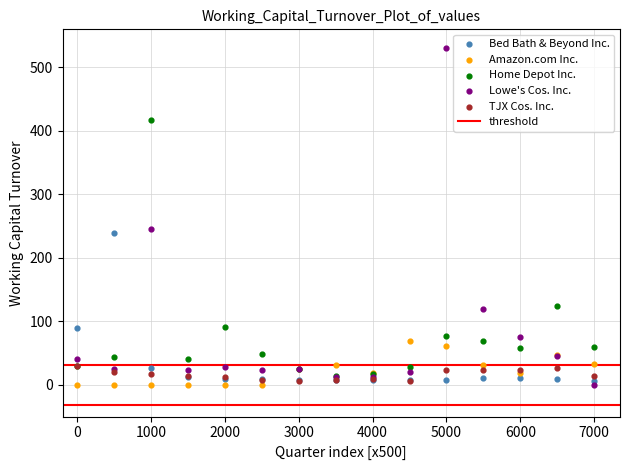

Across all series, what Y value is closest to 265?

245.5